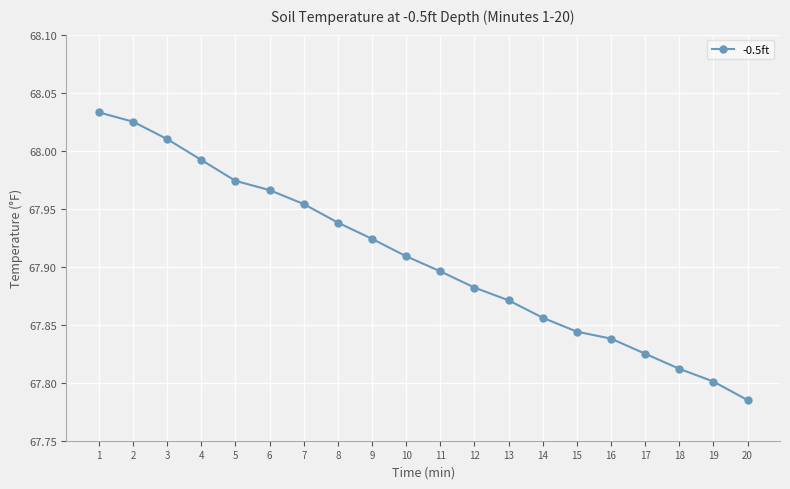

What is the difference between the maximum and second lowest values?

0.2